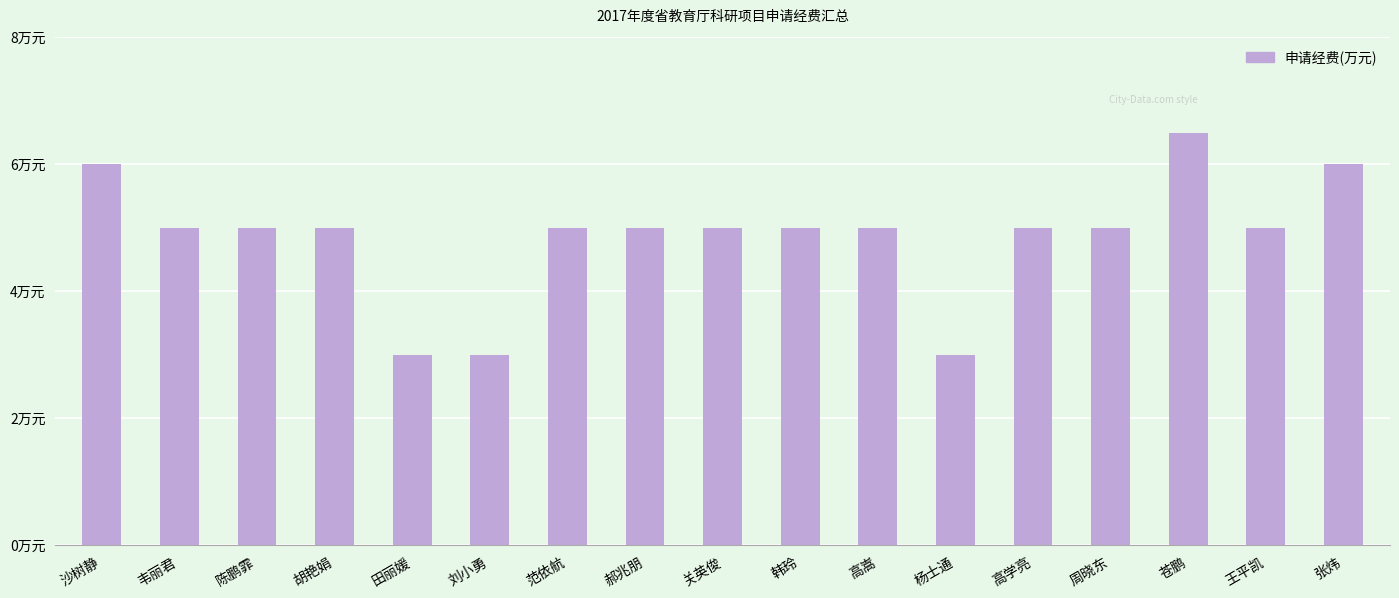

What is the maximum value shown in the chart?

6.5